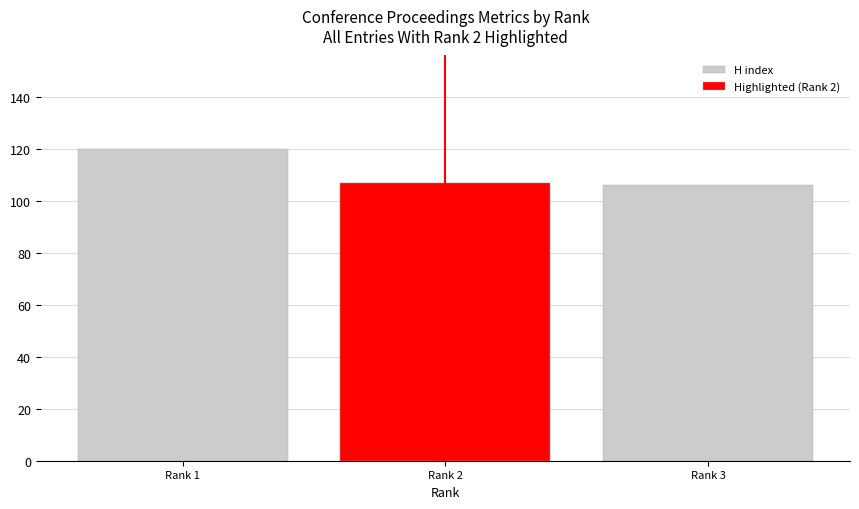

Is it true that the value at Rank 2 is 107?

True